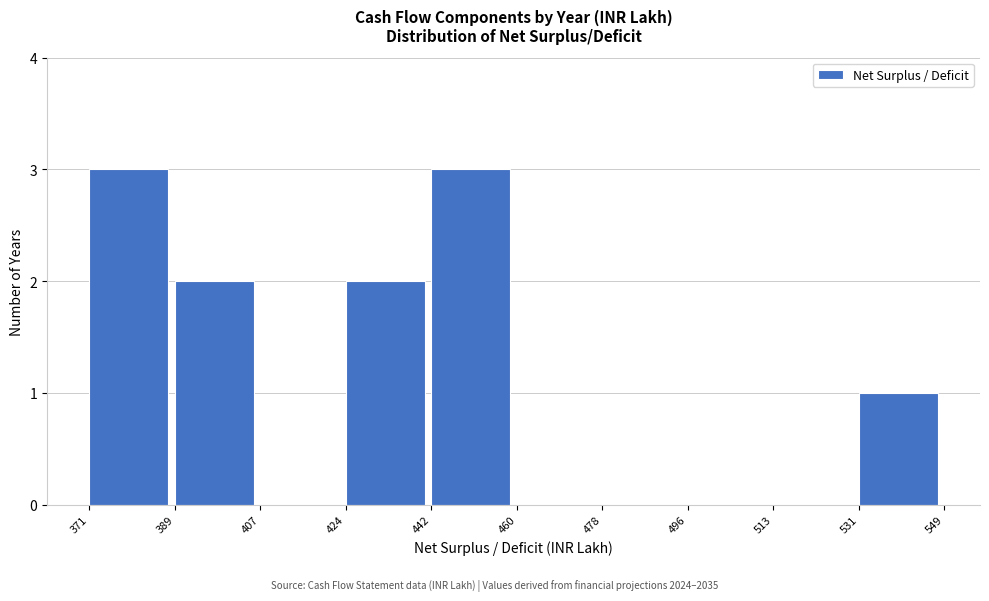

Reading left to right, list every bar in this chart as the range it spans on the x-axis followed by its height. The values are not printed on the chart, so give them approximately, as read against the axis.

371 to 389: 3
389 to 407: 2
407 to 424: 0
424 to 442: 2
442 to 460: 3
460 to 478: 0
478 to 496: 0
496 to 513: 0
513 to 531: 0
531 to 549: 1